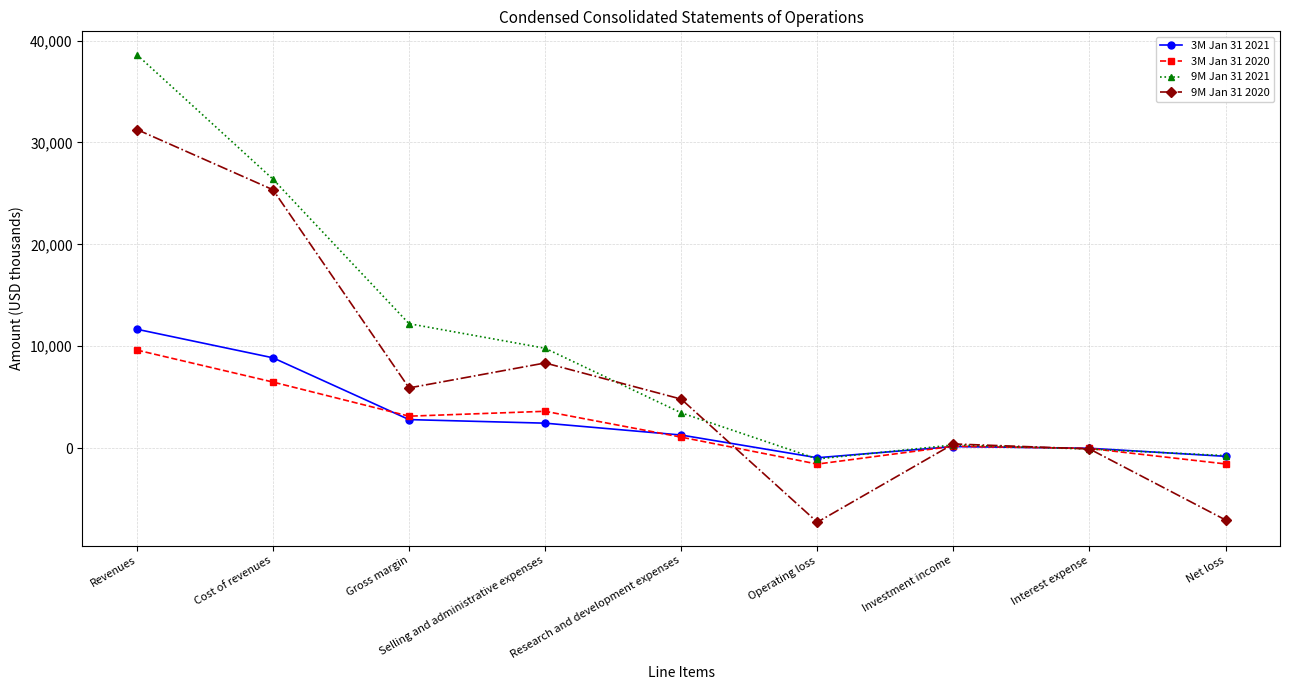

Which series has the largest total across all categories?

9M Jan 31 2021